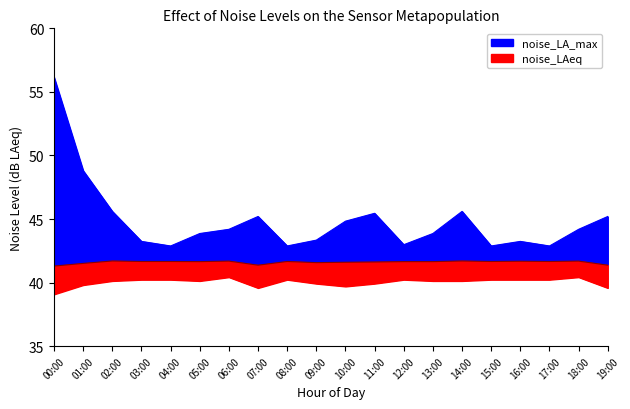

Rank the categories by noise_LA_min value from lowest to highest.

00:00, 07:00, 19:00, 10:00, 01:00, 09:00, 11:00, 02:00, 05:00, 13:00, 14:00, 03:00, 04:00, 08:00, 12:00, 15:00, 16:00, 17:00, 06:00, 18:00